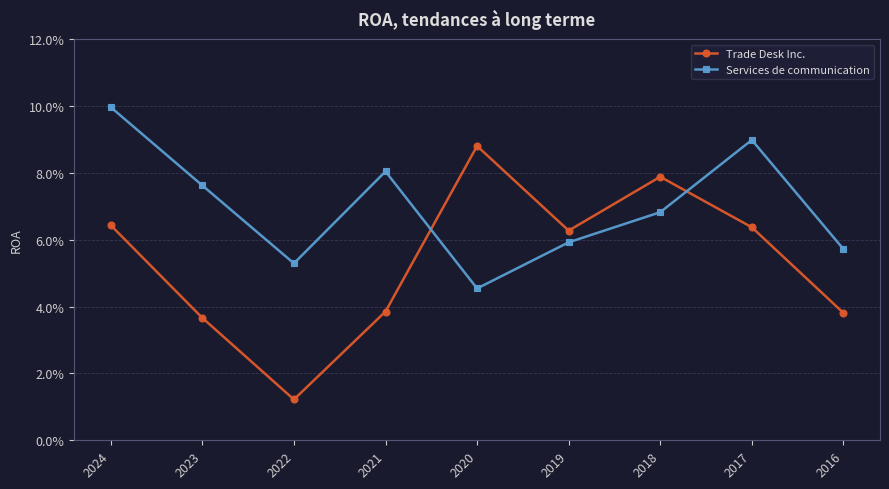

Between which two adjacent categories do Services de communication and Trade Desk Inc. first intersect?

2021 and 2020